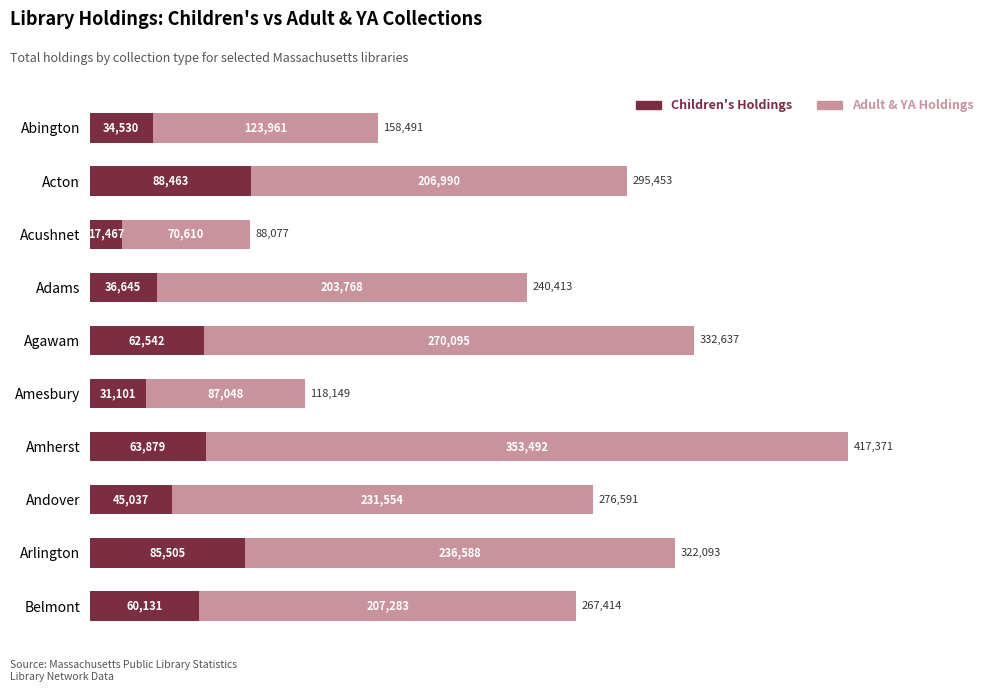

What is the total value across all series at Abington?

158491